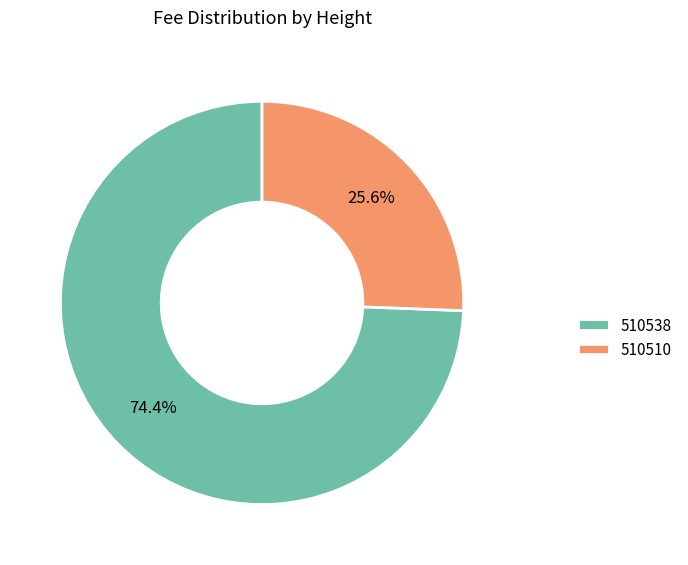

What is the smallest slice in the pie chart?

510510